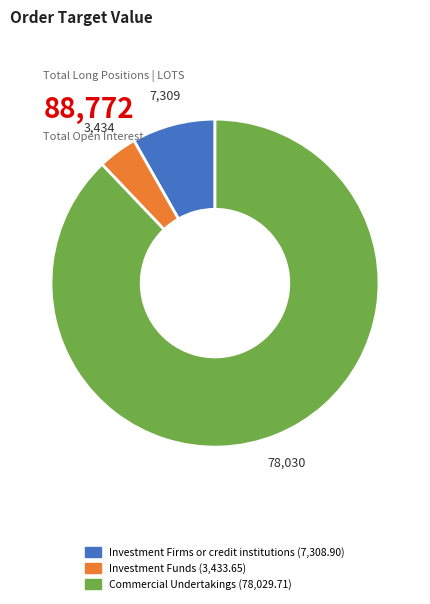

Between Commercial Undertakings and Investment Funds, which is larger?

Commercial Undertakings